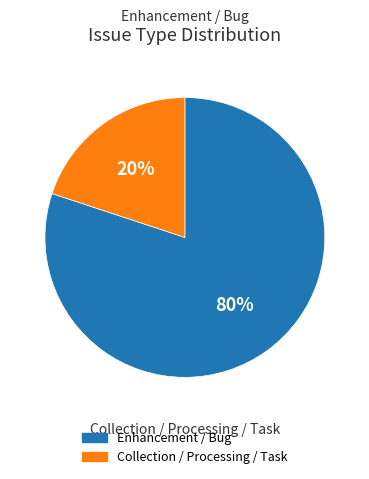

Is there a majority slice in this chart?

Yes